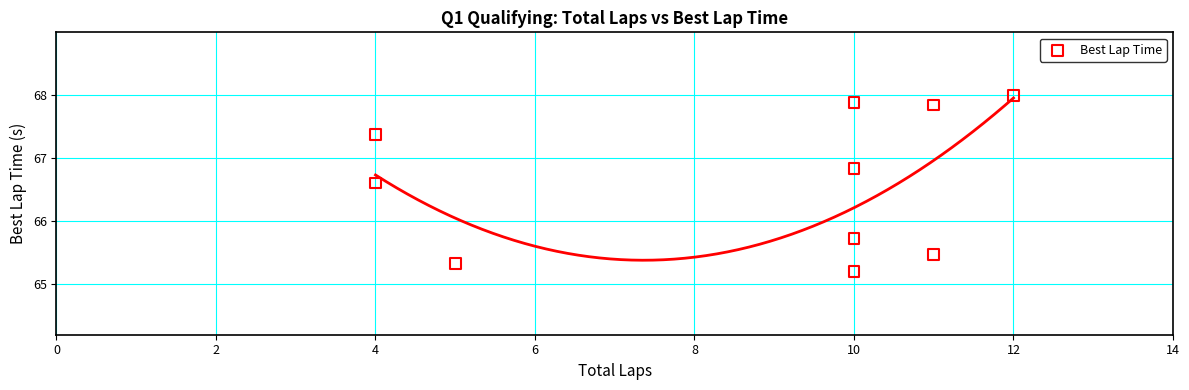

What is the average Y value?

66.6